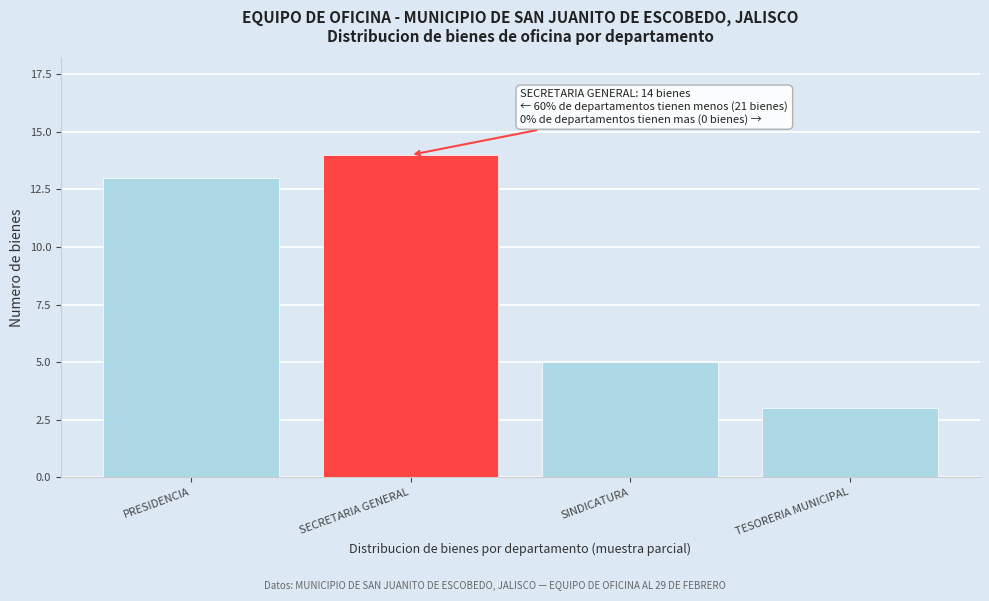

Reading left to right, transcribe all the data shown in this chart.

PRESIDENCIA=13	SECRETARIA GENERAL=14	SINDICATURA=5	TESORERIA MUNICIPAL=3